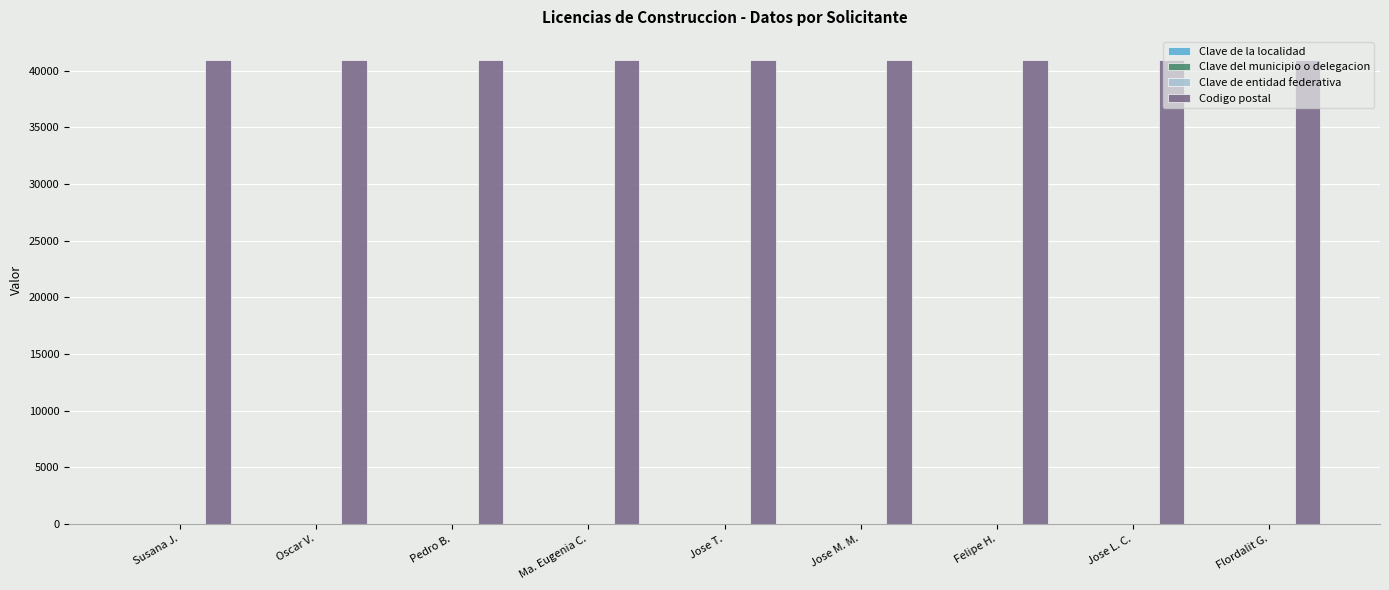

Is it true that Codigo postal equals 14761 at Ma. Eugenia C.?

False